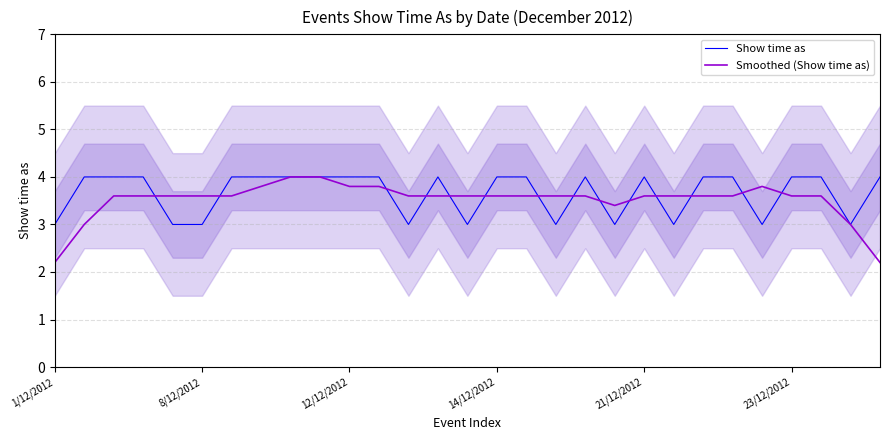

What is the total value across all series at 13?

7.6